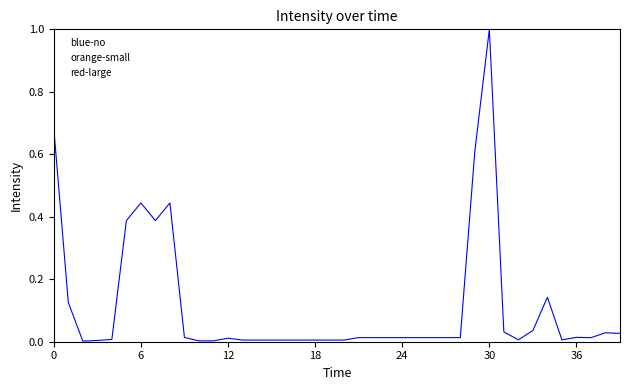

What is the greatest value displayed?

1.0